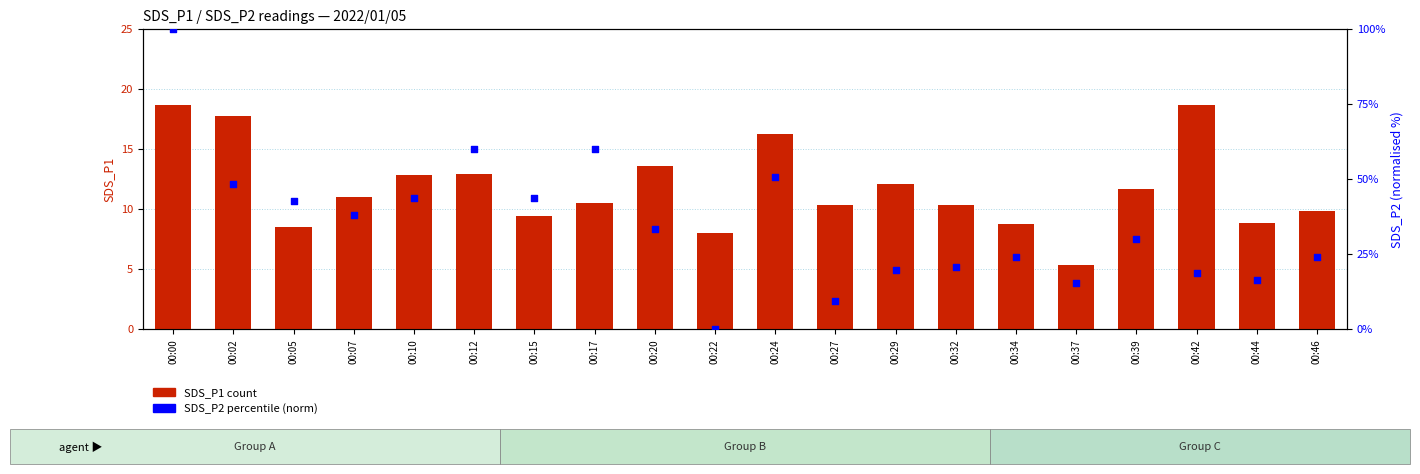

At how many categories does at least one series exceed 49?

4